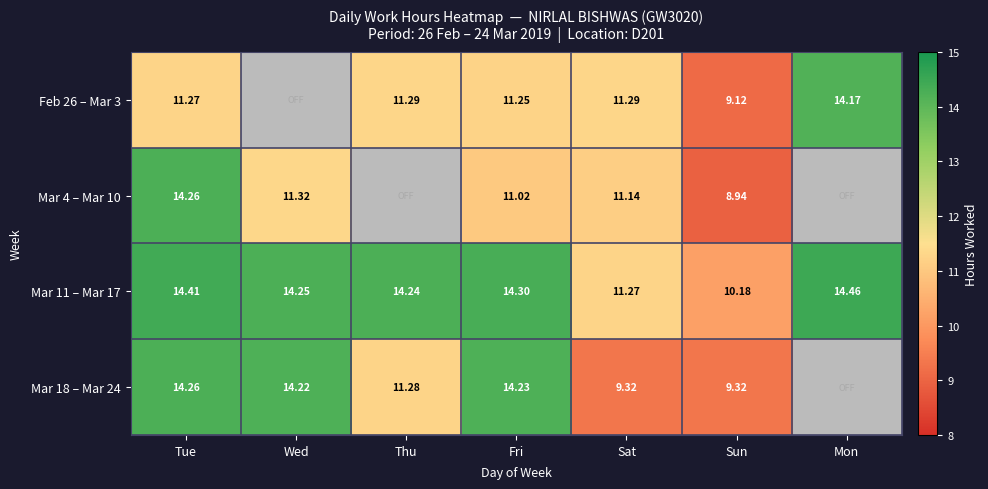

The value of Mar 4 – Mar 10 at Sun is 8.9. True or false?

True